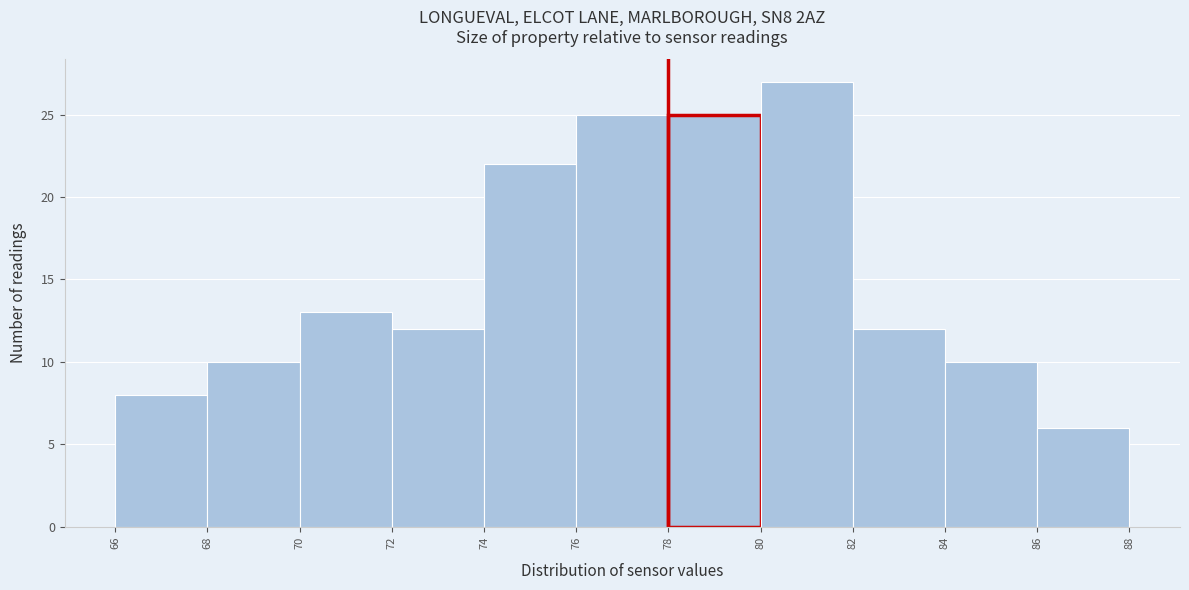

Reading left to right, transcribe this chart: for each bar, give the range it covers on the x-axis and its height. The values are not printed on the chart, so give them approximately, as read against the axis.

66 to 68: 8
68 to 70: 10
70 to 72: 13
72 to 74: 12
74 to 76: 22
76 to 78: 25
78 to 80: 25
80 to 82: 27
82 to 84: 12
84 to 86: 10
86 to 88: 6